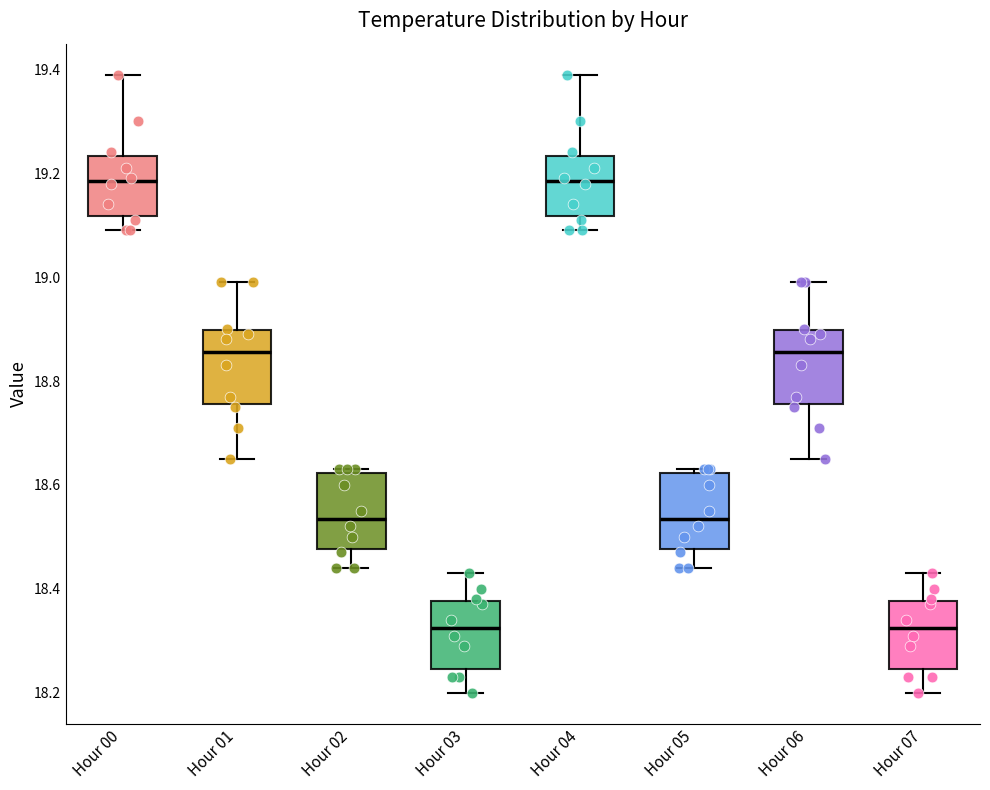

Reading left to right, read every box against the y-axis: the position of its median line, the range the box covers, and the ends of its whiskers. The values are not printed on the chart, so give them approximately, as read against the axis.

Hour 00: median 19.18, box 19.12 to 19.24, whiskers 19.10 to 19.40
Hour 01: median 18.86, box 18.76 to 18.90, whiskers 18.66 to 19.00
Hour 02: median 18.54, box 18.48 to 18.62, whiskers 18.44 to 18.64
Hour 03: median 18.32, box 18.24 to 18.38, whiskers 18.20 to 18.44
Hour 04: median 19.18, box 19.12 to 19.24, whiskers 19.10 to 19.40
Hour 05: median 18.54, box 18.48 to 18.62, whiskers 18.44 to 18.64
Hour 06: median 18.86, box 18.76 to 18.90, whiskers 18.66 to 19.00
Hour 07: median 18.32, box 18.24 to 18.38, whiskers 18.20 to 18.44